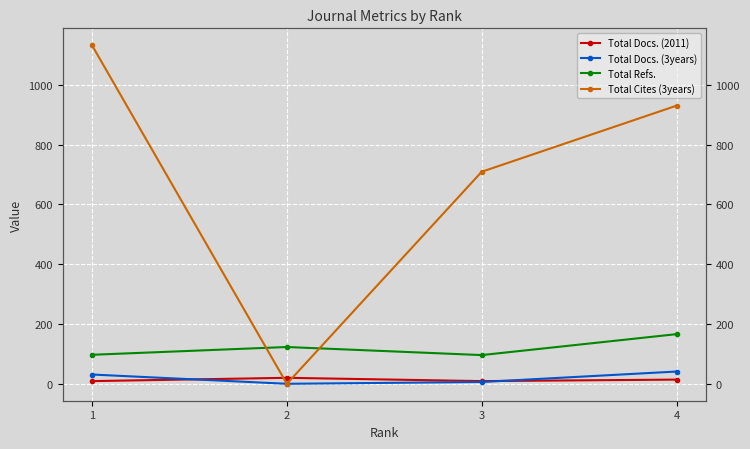

Is this an area chart (filled region under the line)?

No